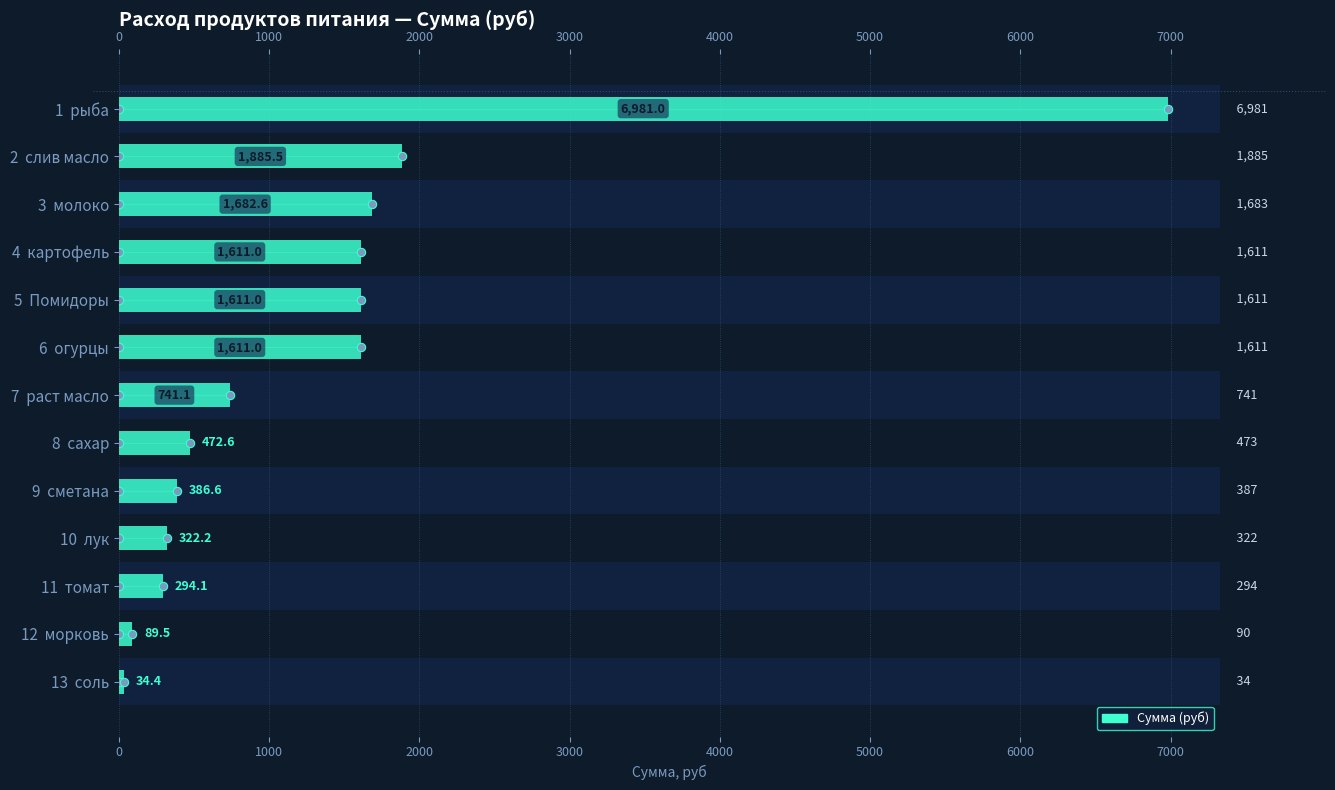

Count the number of data series in this chart.

1